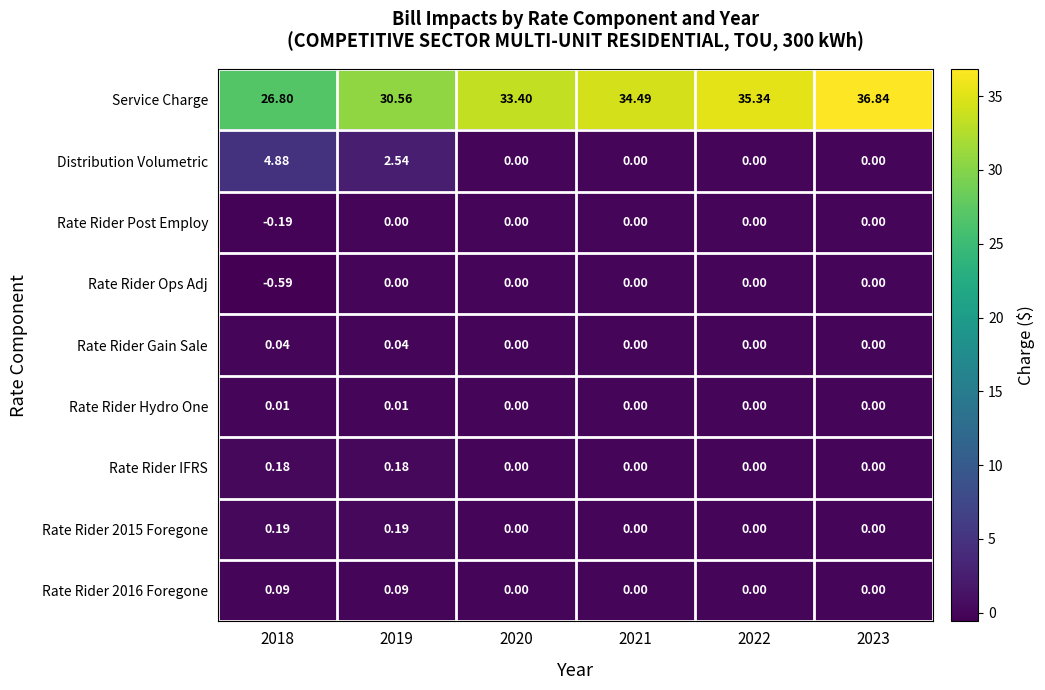

Which series has the widest spread of values?

Service Charge